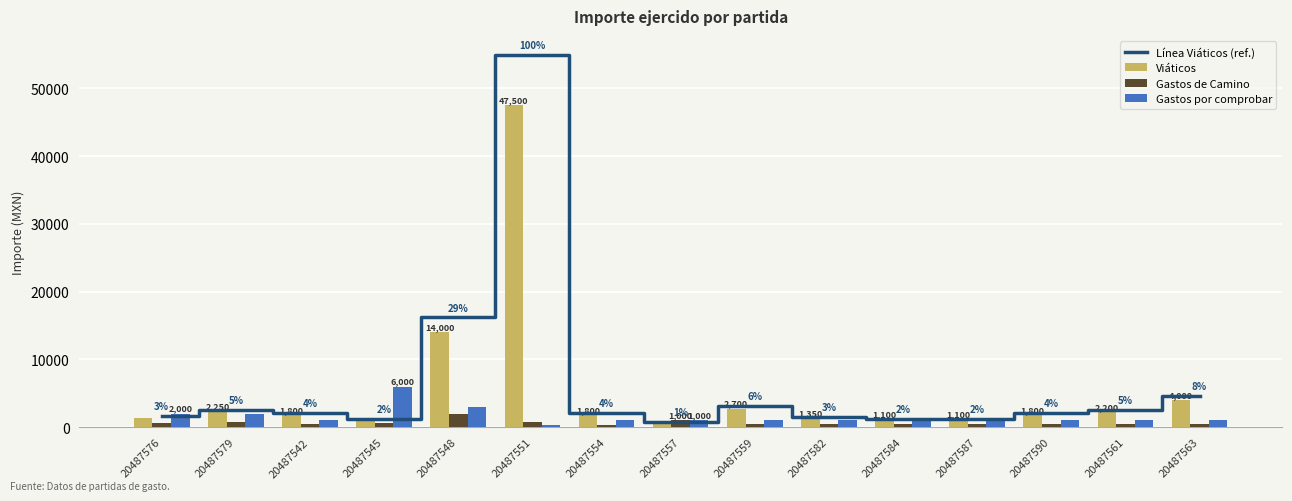

The Gastos por comprobar series shows 1000.0 at 20487559. True or false?

True